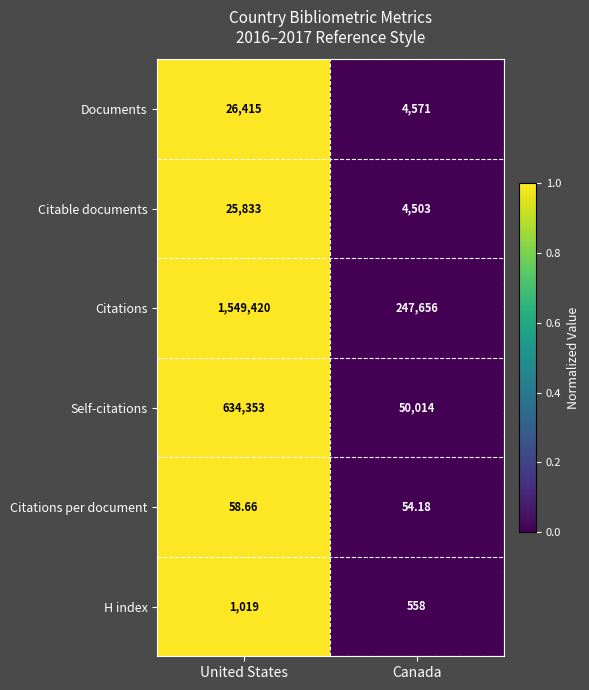

Rank the series at United States from lowest to highest value.

Citations per document, H index, Citable documents, Documents, Self-citations, Citations